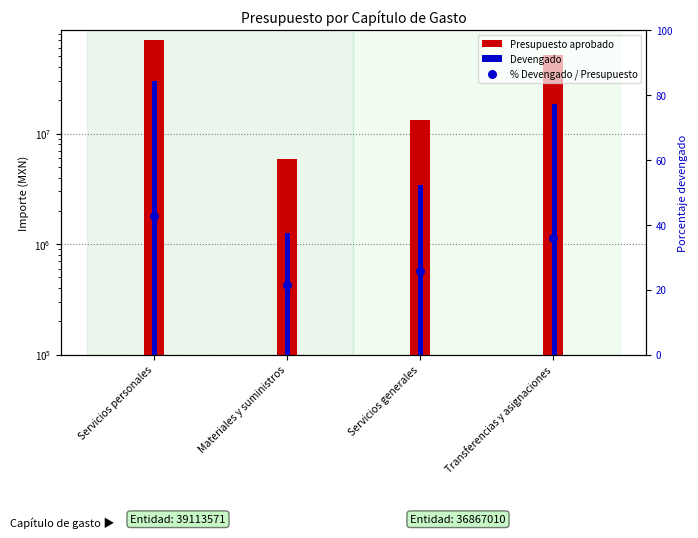

What are all the series names shown in the legend?

Presupuesto aprobado, Devengado, % Devengado / Presupuesto